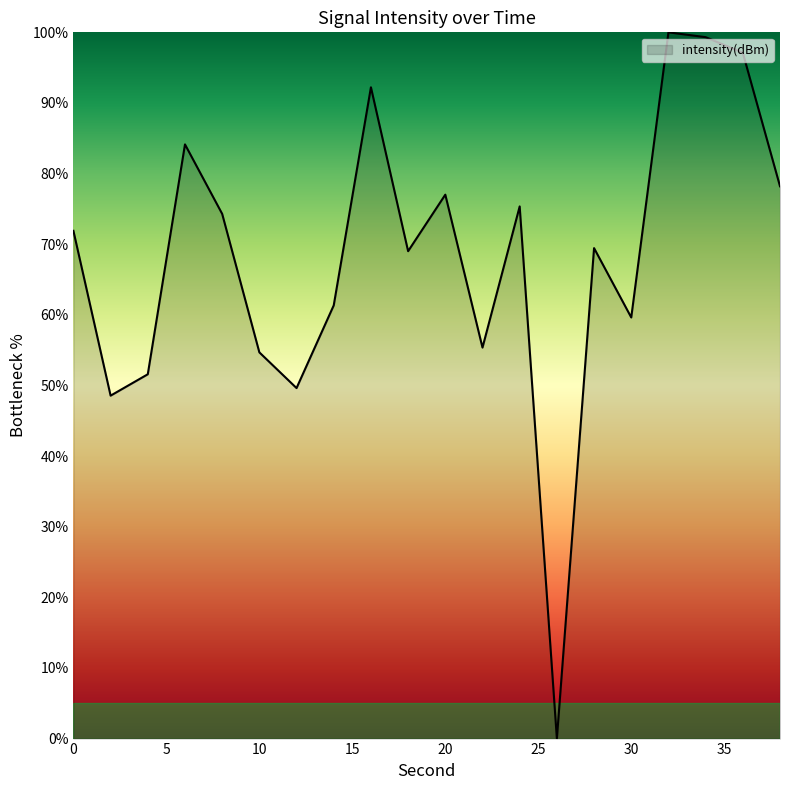

Does the chart display data point markers on the line(s)?

No